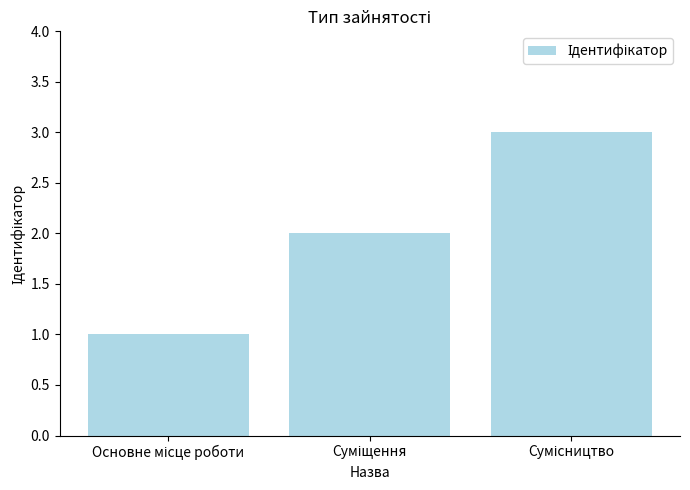

What is the greatest value displayed?

3